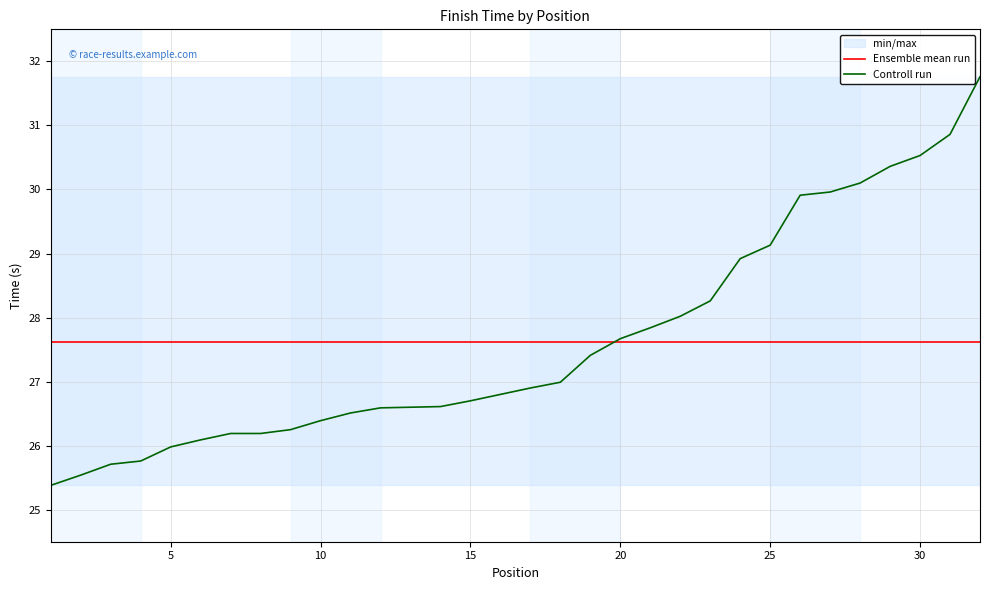

What are all the series names shown in the legend?

Ensemble mean run, Controll run